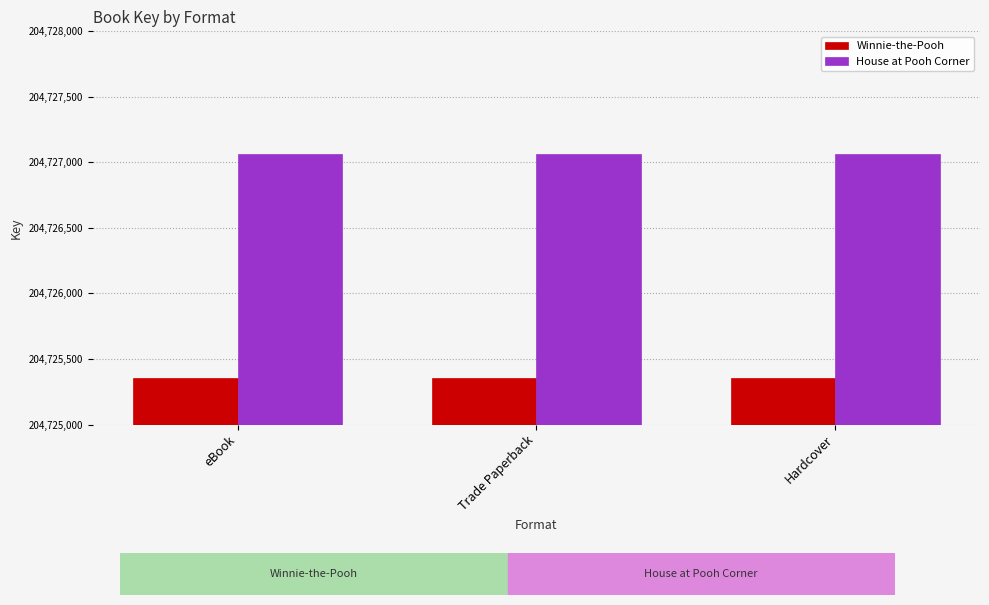

What is the label of the 3rd bar from the left?

Hardcover